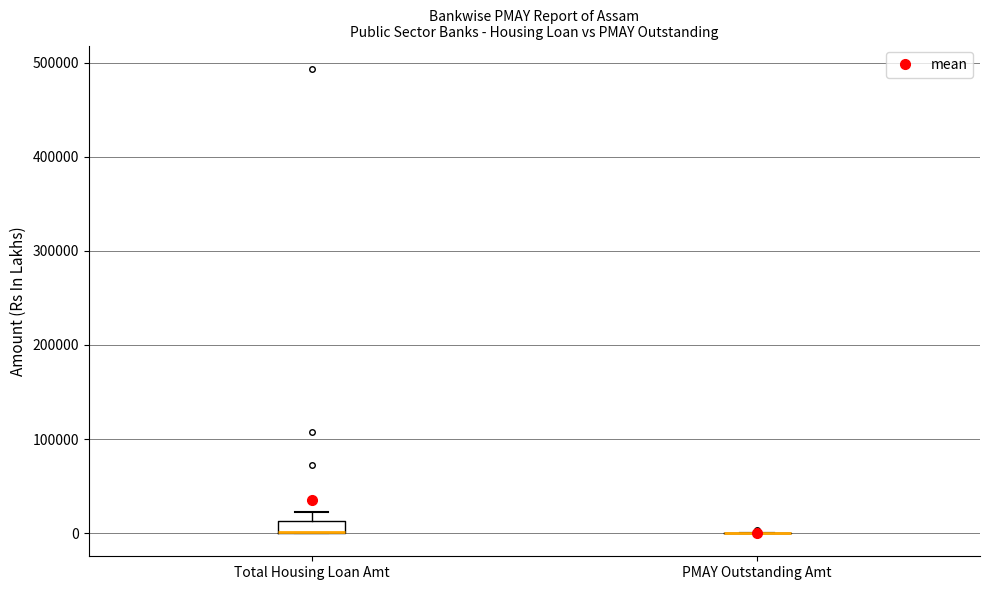

Comparing the boxes themselves (not the whiskers), which one is the tallest?

Total Housing Loan Amt